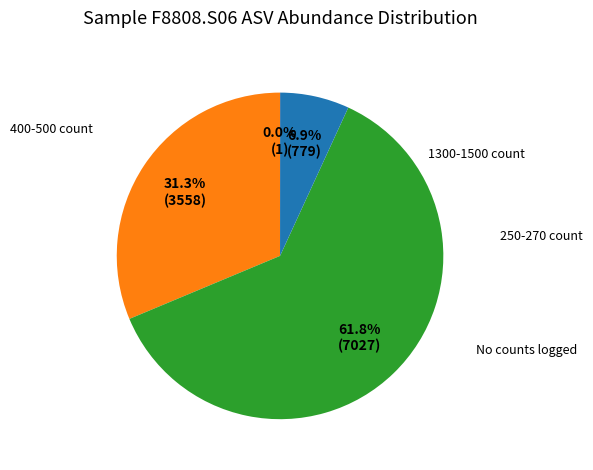

Is there any slice that represents more than half of the pie?

Yes